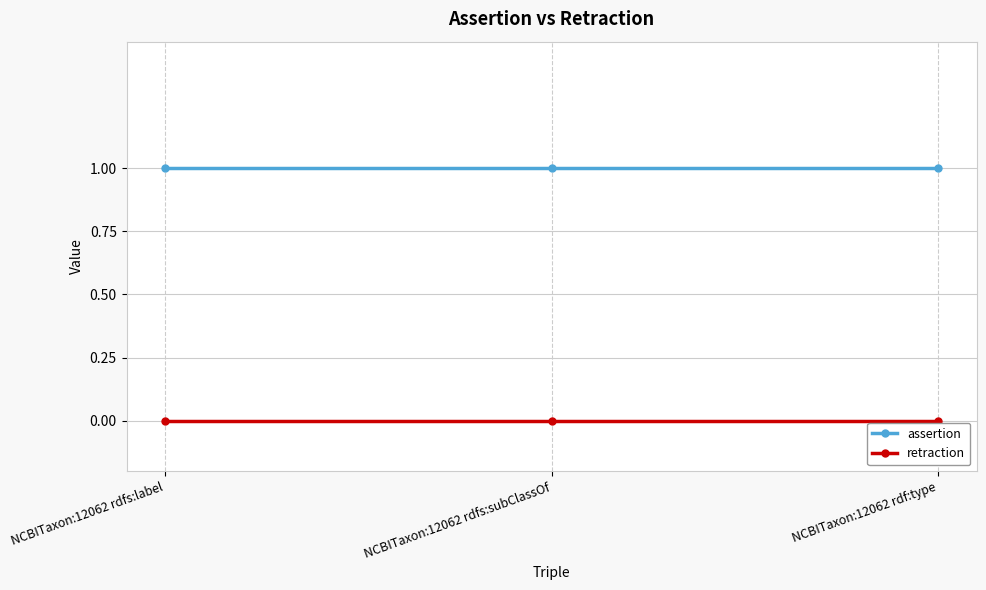

Rank the series at NCBITaxon:12062 rdf:type from highest to lowest value.

assertion, retraction